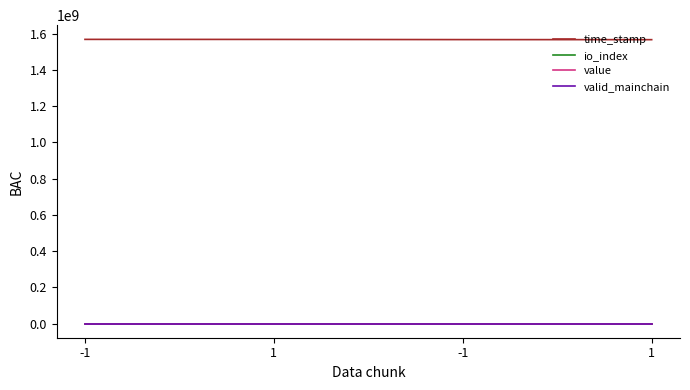

What are all the series names shown in the legend?

time_stamp, io_index, value, valid_mainchain